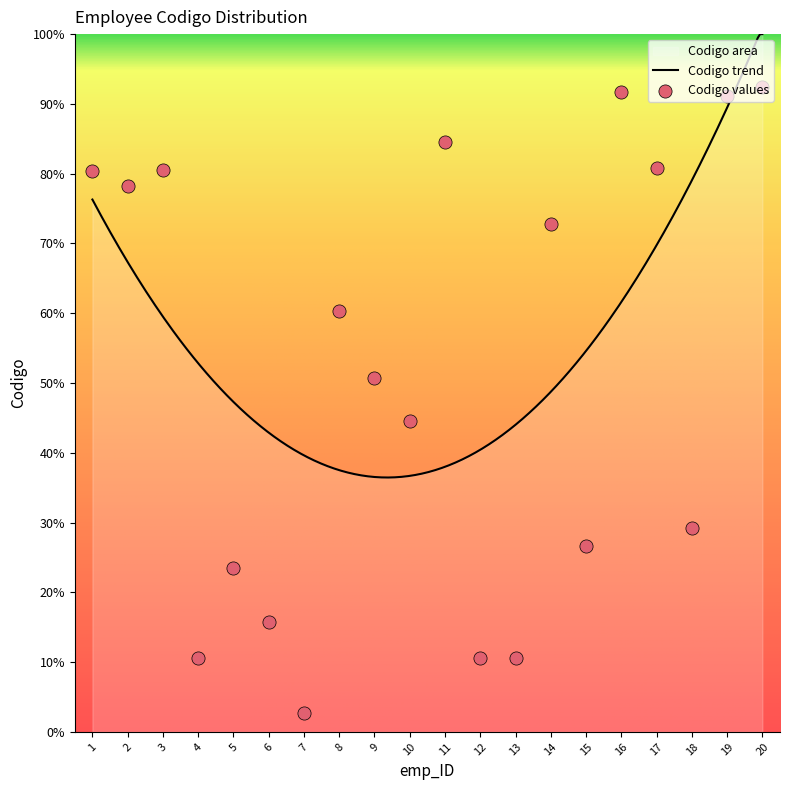

What is the ratio of the value at 14 to the value at 16?

0.8